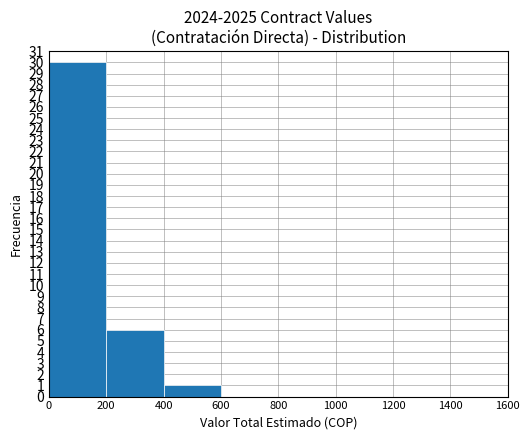

Reading right to left, extract all data points from this chart.

0	0	0	0	0	1	6	30